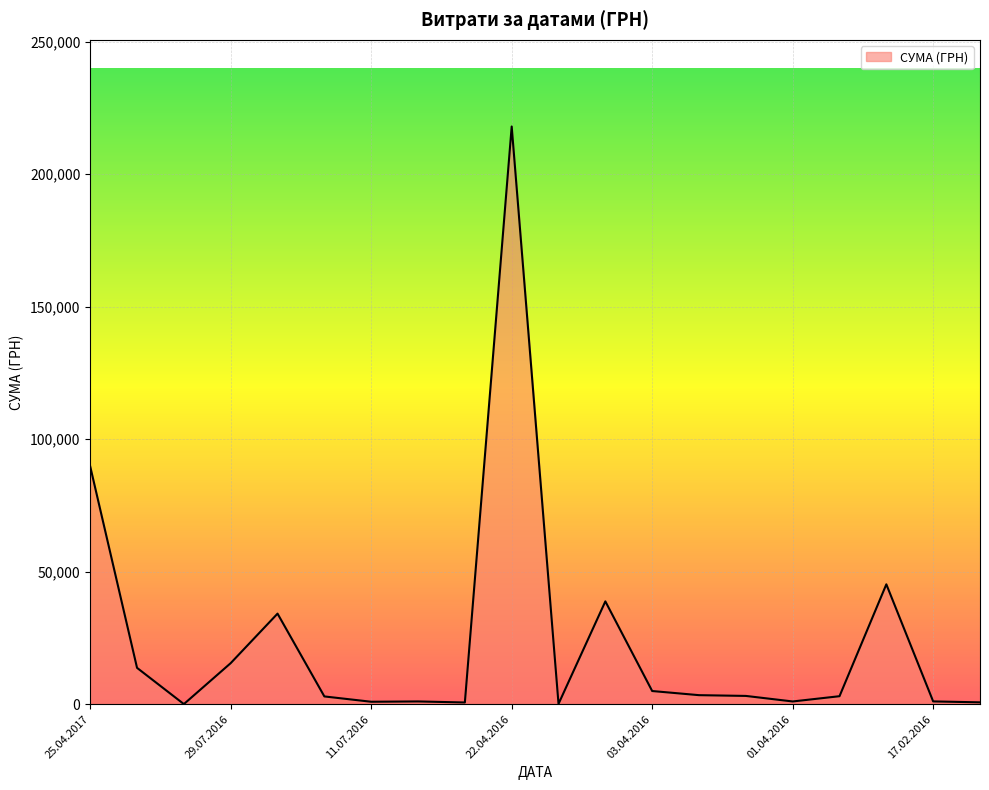

At which category does the chart reach its peak across all series?

22.04.2016